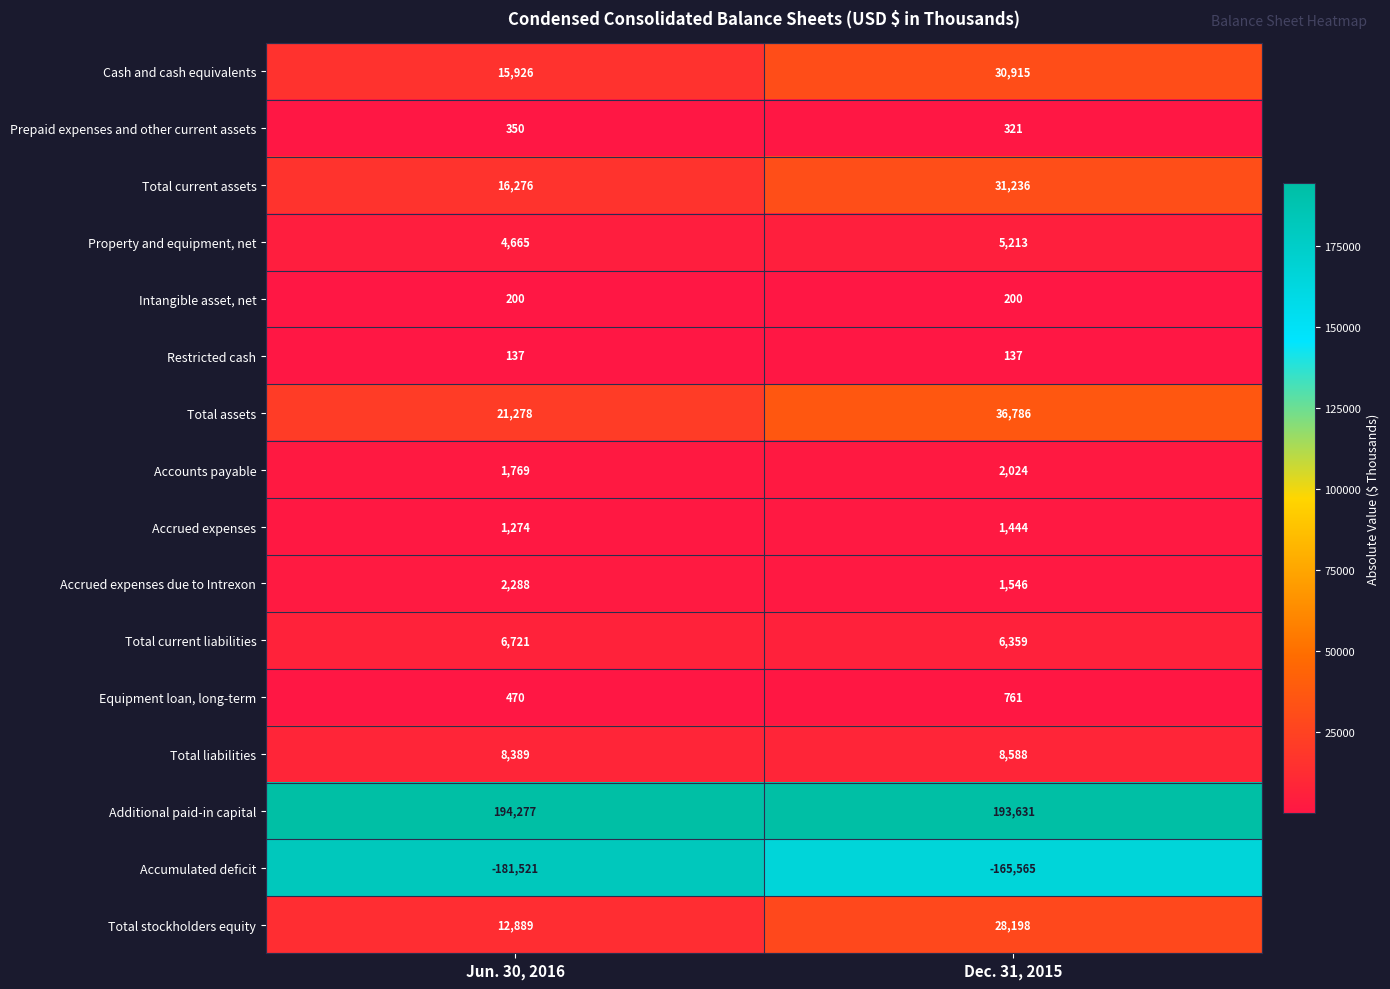

Which series has the largest range (max minus min)?

Accumulated deficit